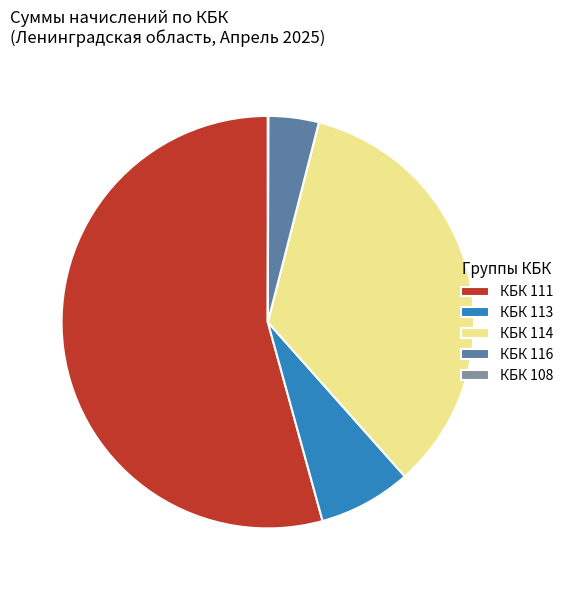

Which slice is the largest?

КБК 111